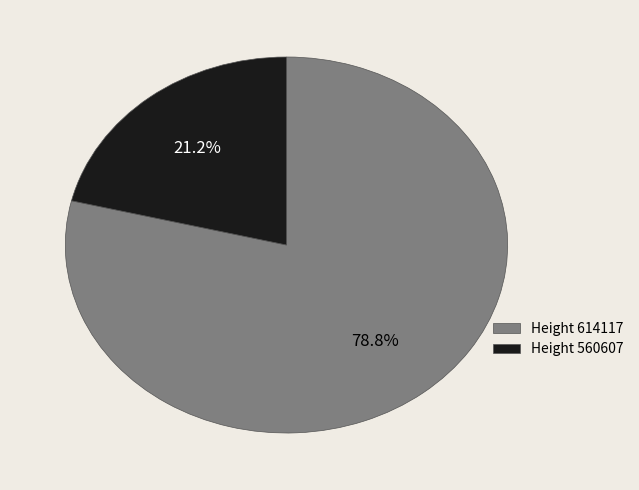

Which has a higher value, Height 560607 or Height 614117?

Height 614117